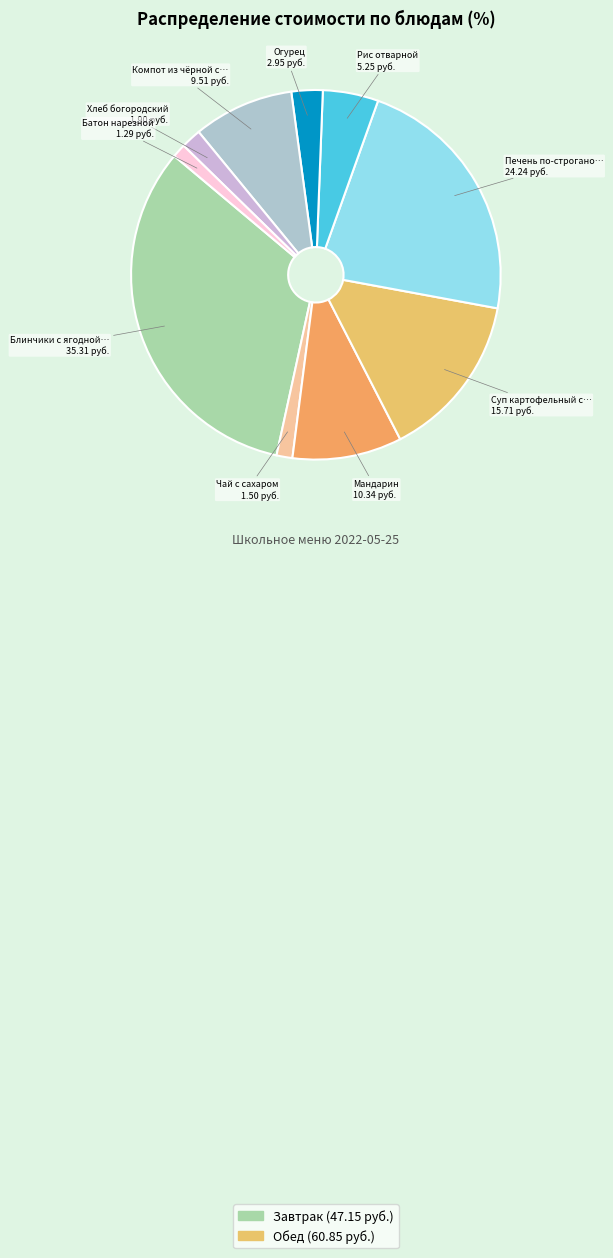

How many slices are in this pie chart?

10